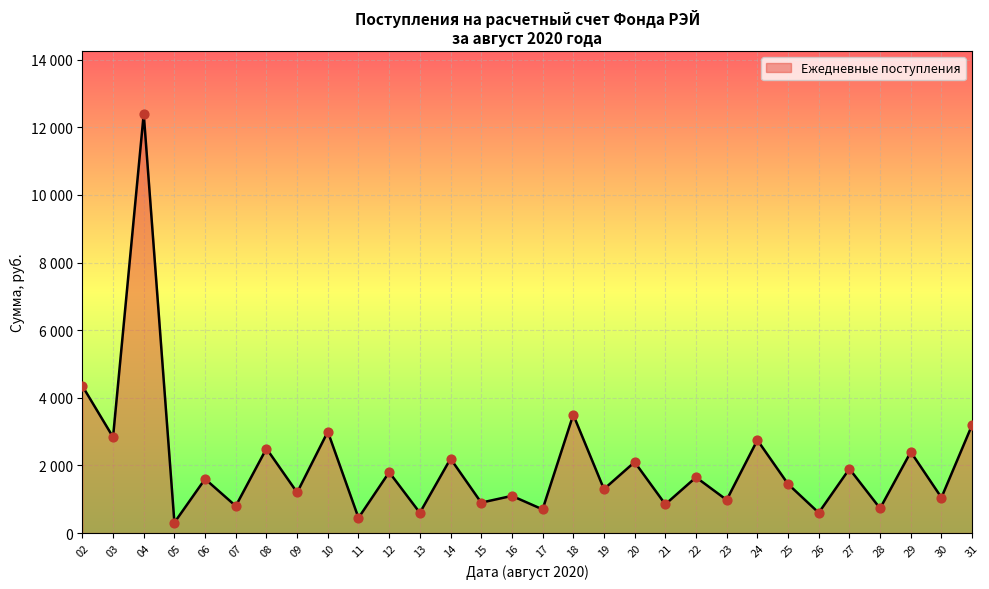

Does the chart have visible grid lines?

Yes